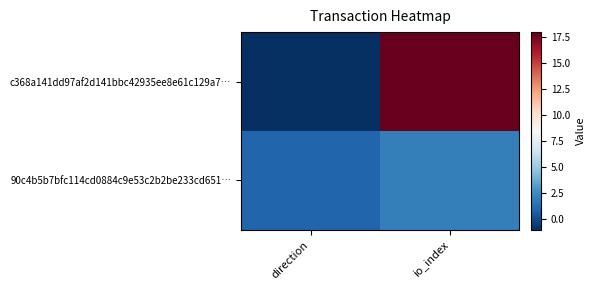

Between direction and io_index, which is larger?

io_index